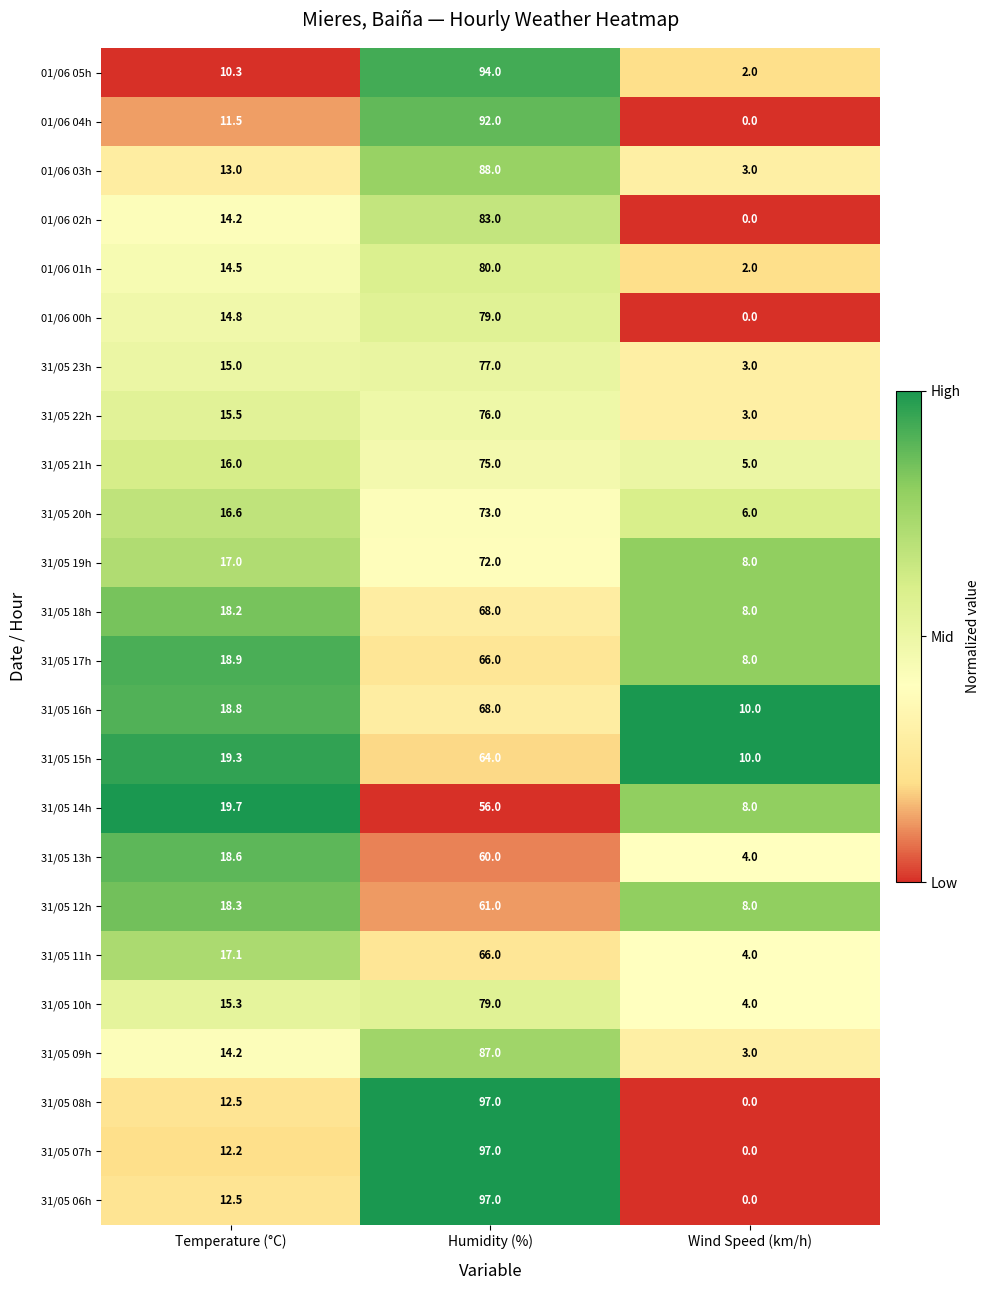

Rank the categories by 31/05 06h value from lowest to highest.

Wind Speed (km/h), Temperature (°C), Humidity (%)